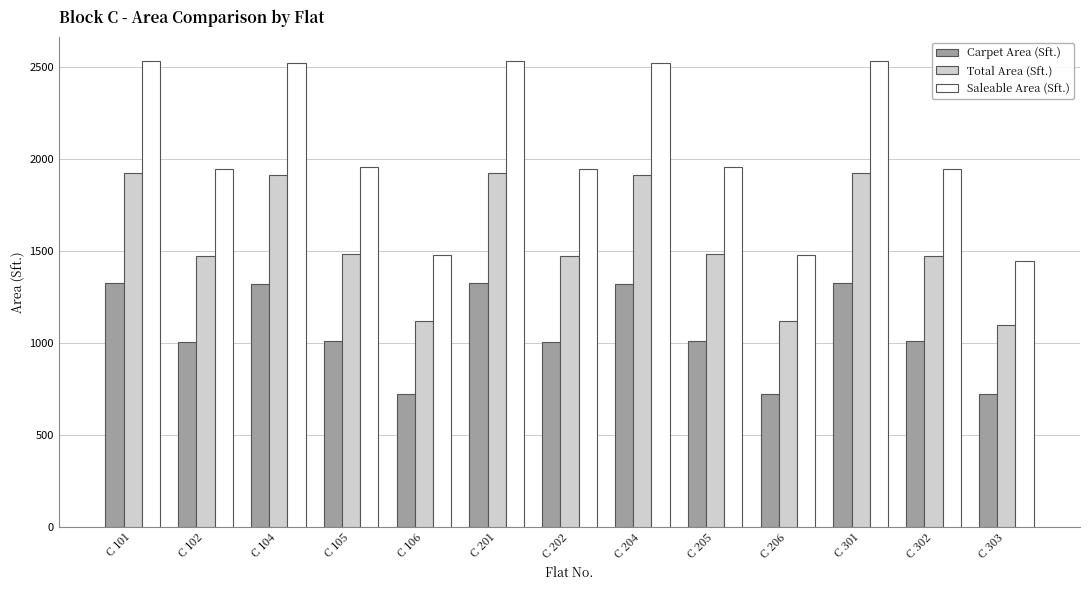

What is the sum of the Total Area (Sft.) values at C 204 and C 301?

3834.2